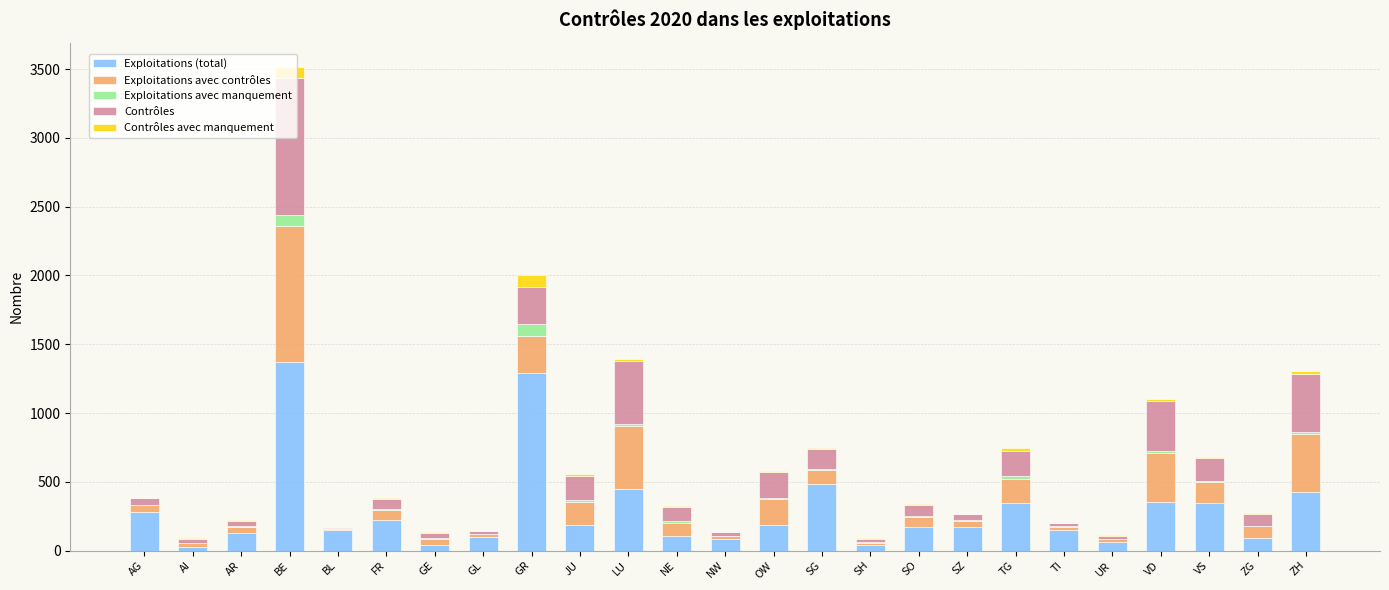

Are the bars grouped side by side (vs. stacked)?

No